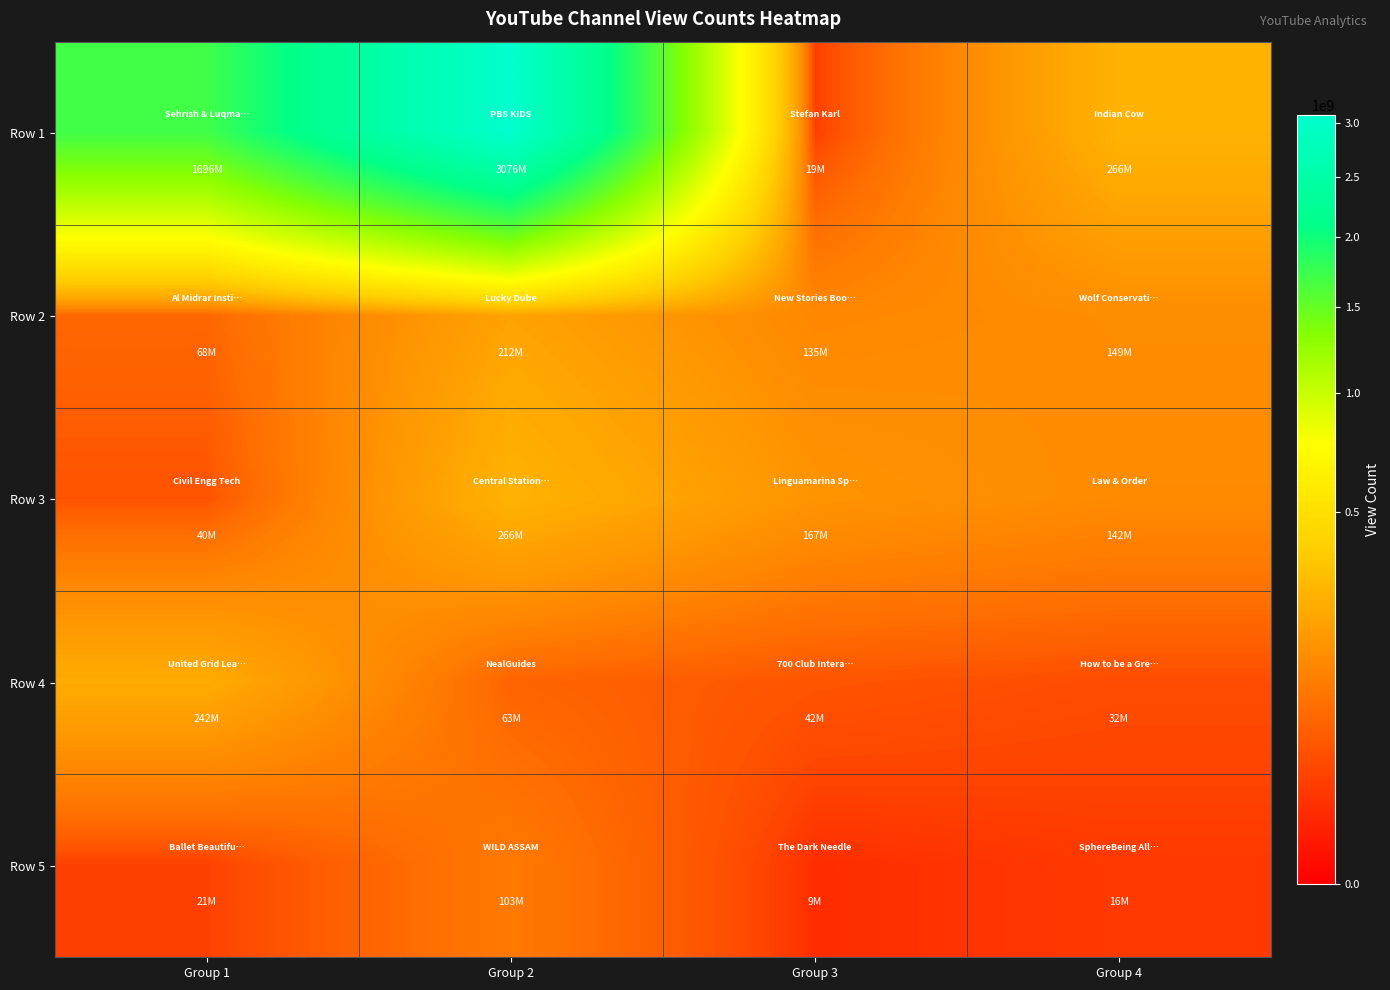

Count the number of data series in this chart.

5